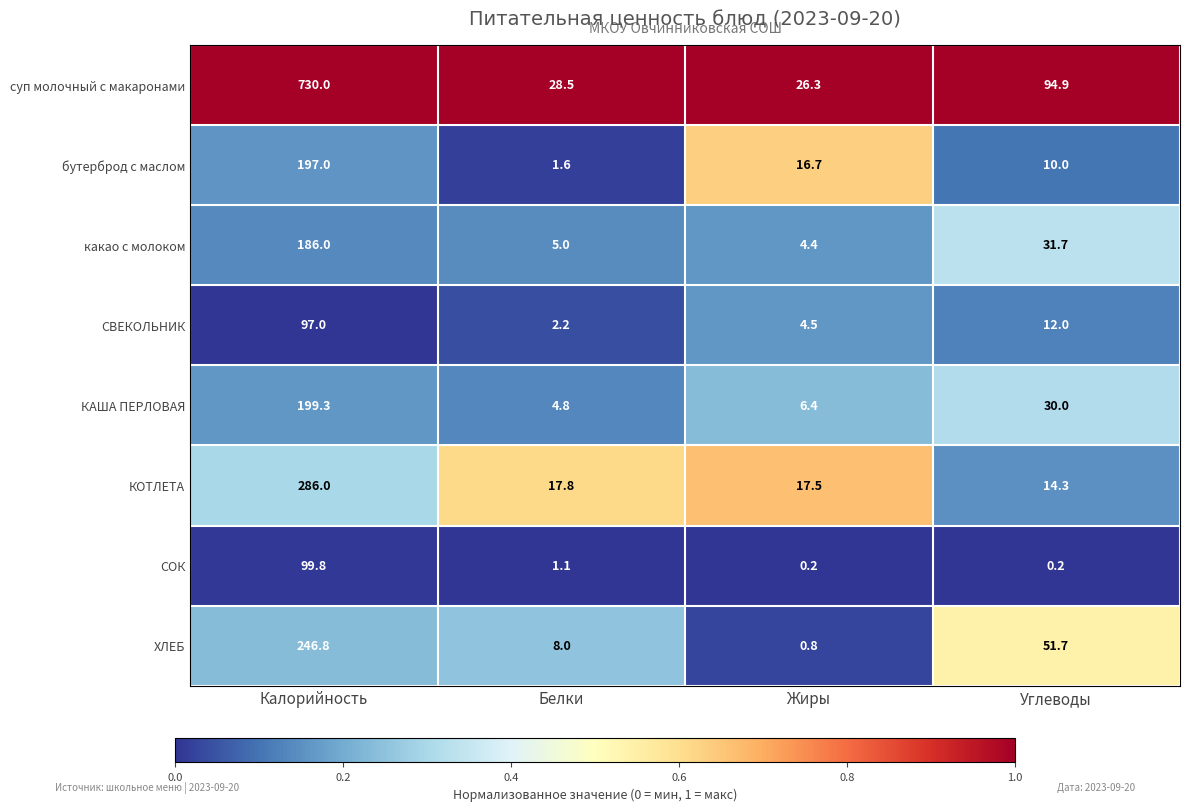

What is the approximate value of КОТЛЕТА at Белки?

17.8